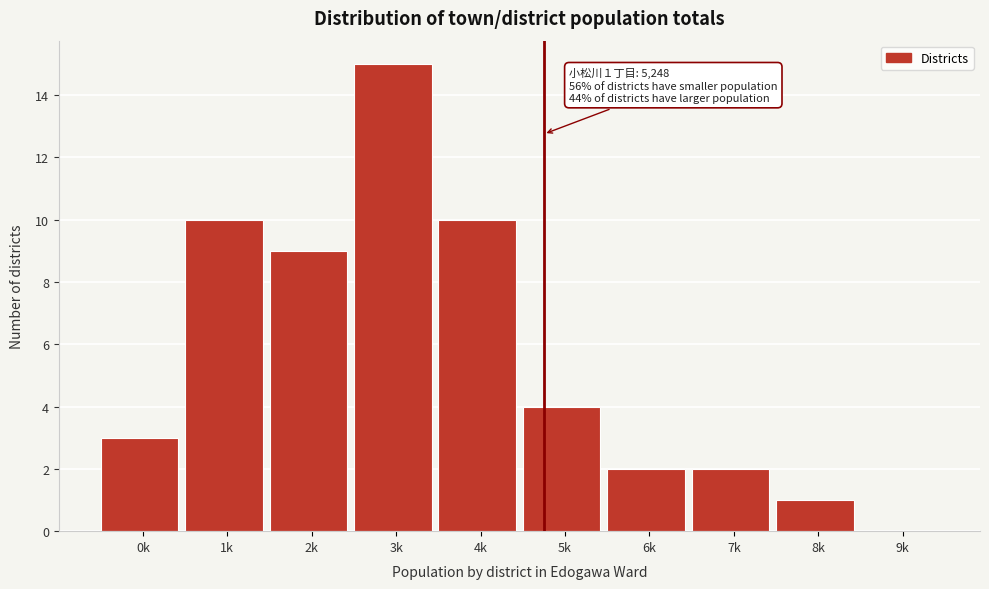

Reading left to right, what are all the values shown in this chart?

0k=3	1k=10	2k=9	3k=15	4k=10	5k=4	6k=2	7k=2	8k=1	9k=0